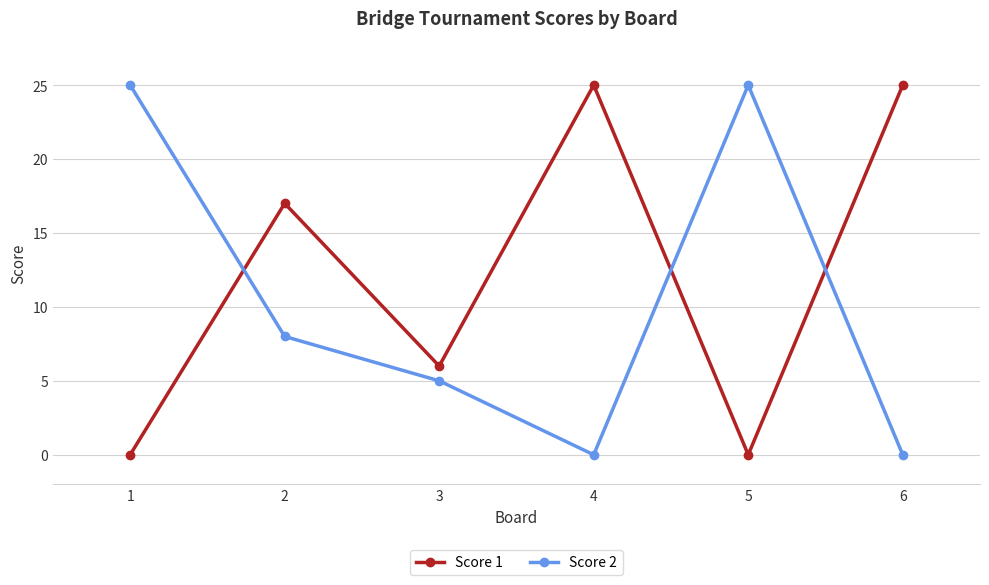

Reading right to left, list all the values displayed in this chart.

Score 1: 25	0	25	6	17	0
Score 2: 0	25	0	5	8	25